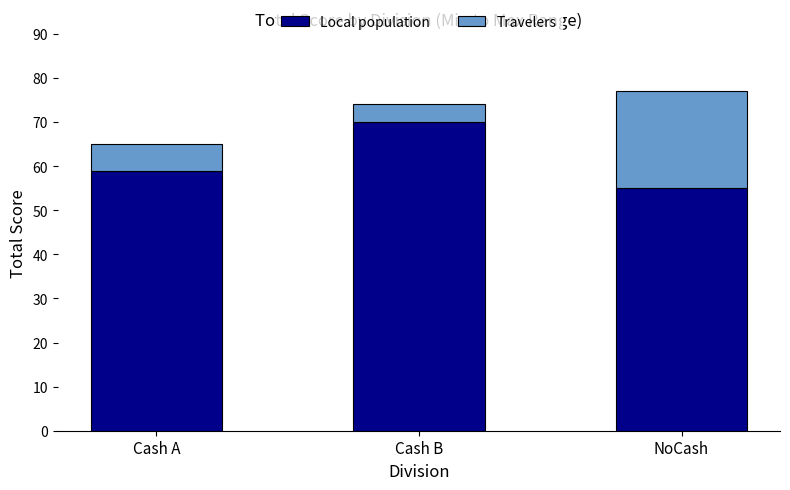

What is the minimum value for Local population?

55